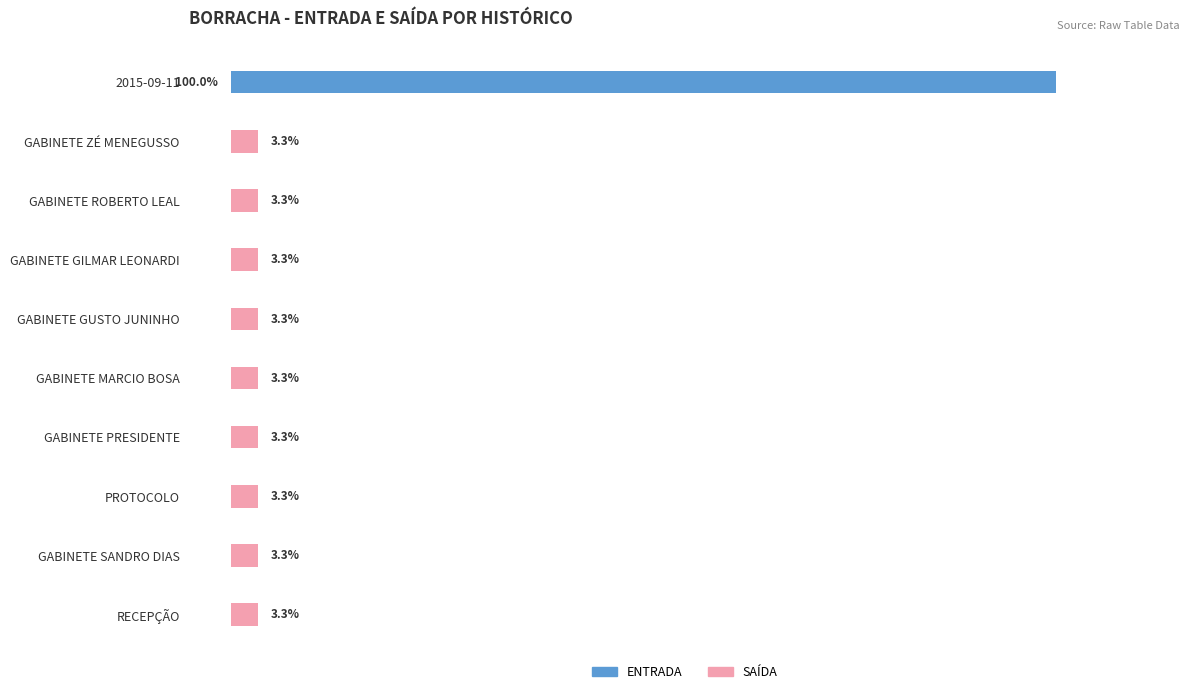

What is the maximum value shown in the chart?

100.0